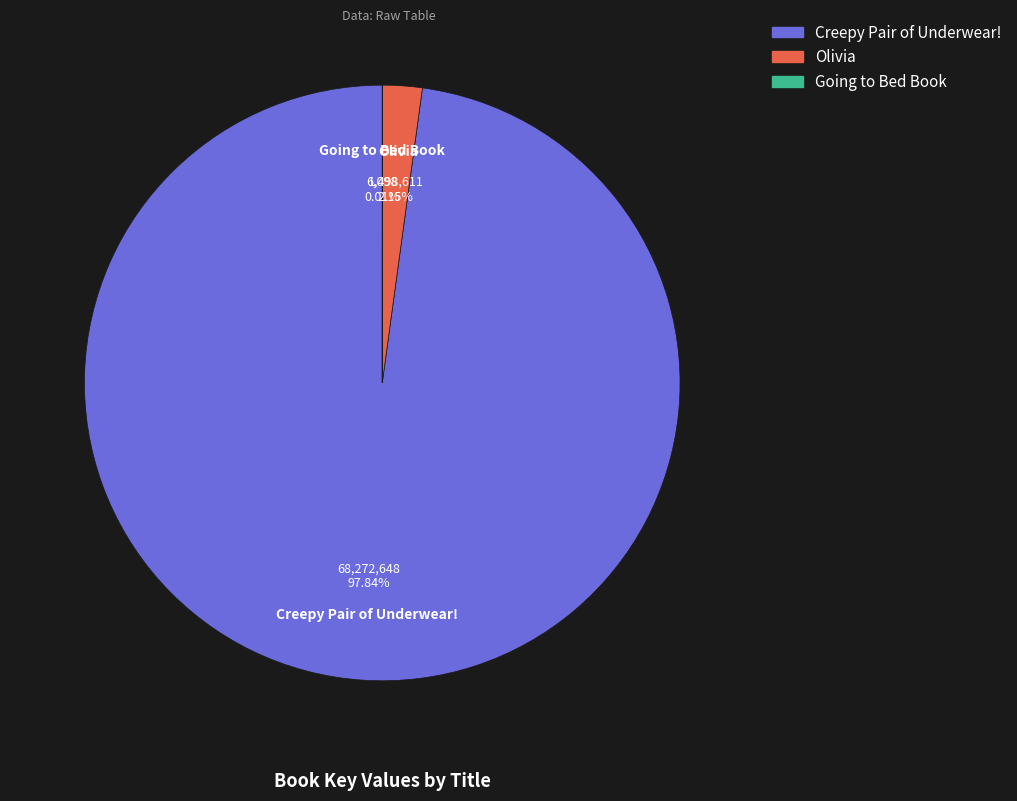

Does Creepy Pair of Underwear! represent more than half of the total?

Yes